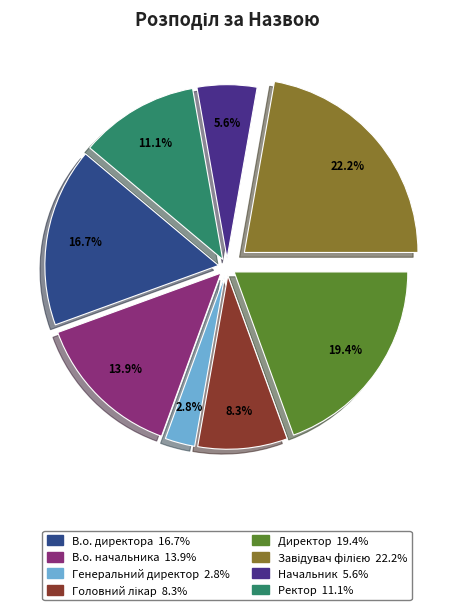

Count the number of slices in the pie.

8